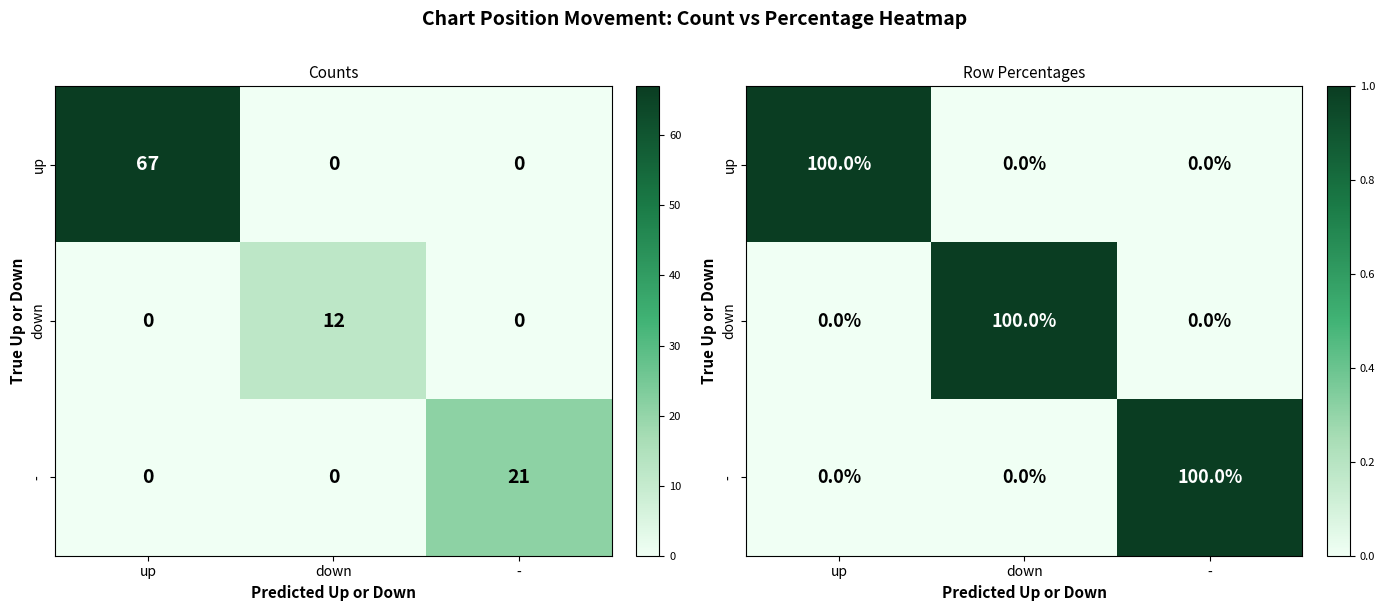

What is the spread (max minus min) of values at up?

1